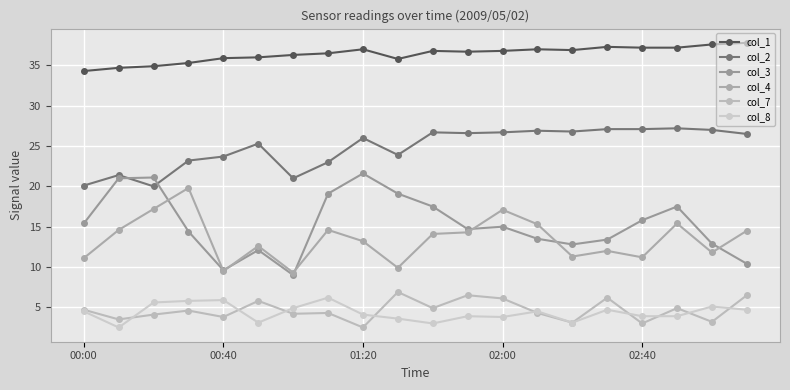

How many data points does each series have?

20